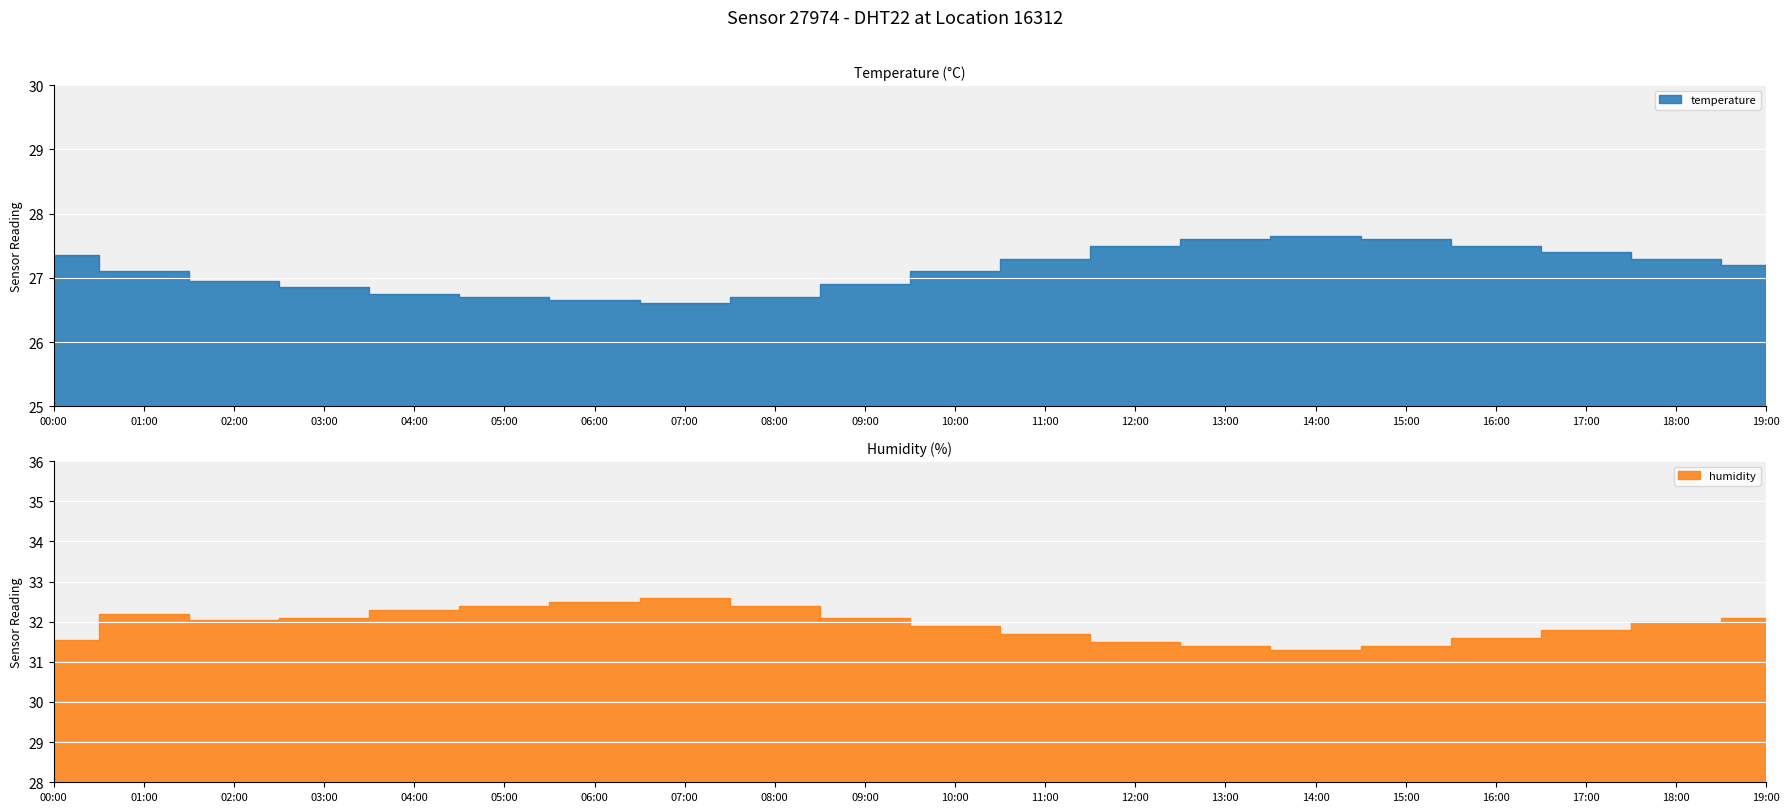

Between 04:00 and 15:00, which is larger?

15:00